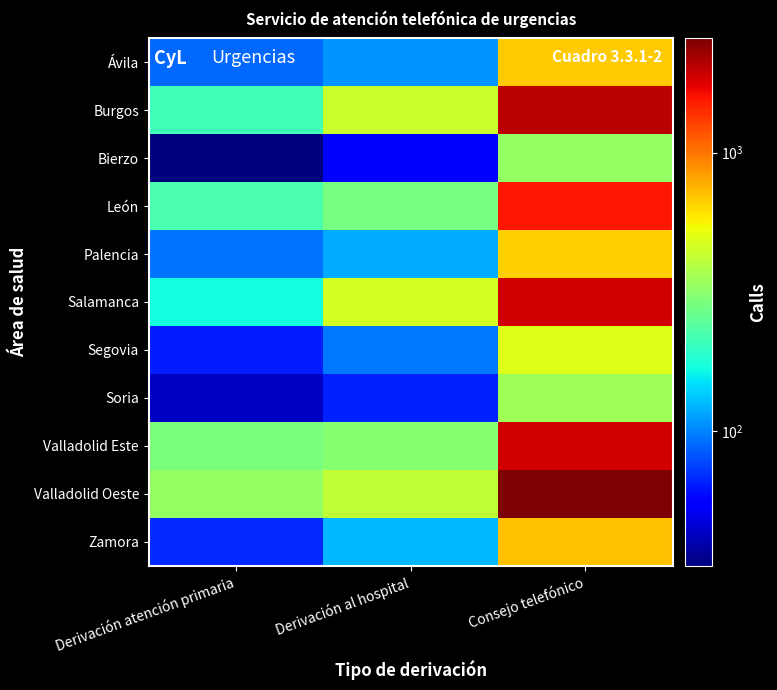

At how many categories does at least one series exceed 2354?

1